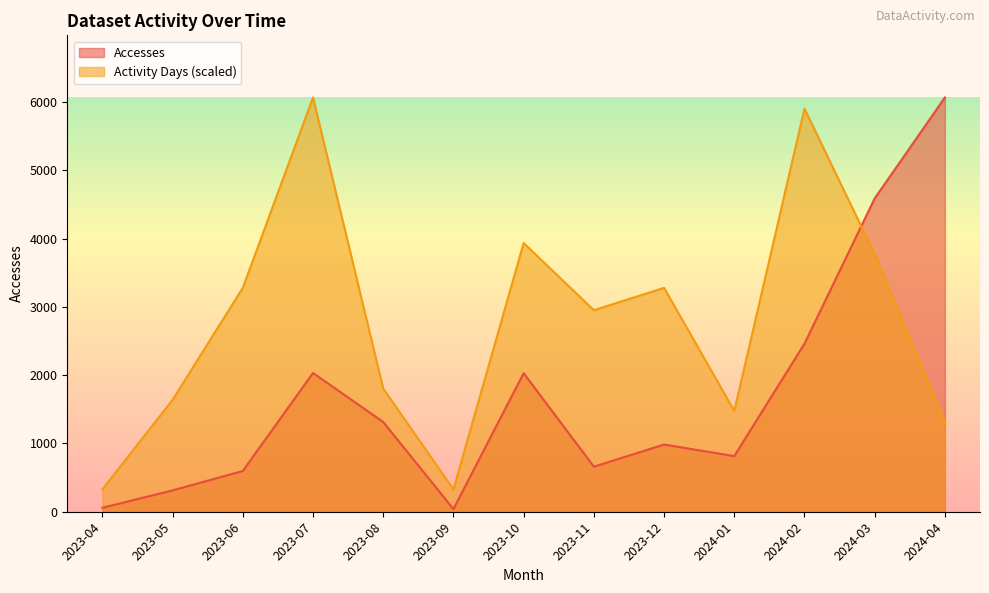

Between 2023-06 and 2024-03, which series saw the biggest shift?

Accesses